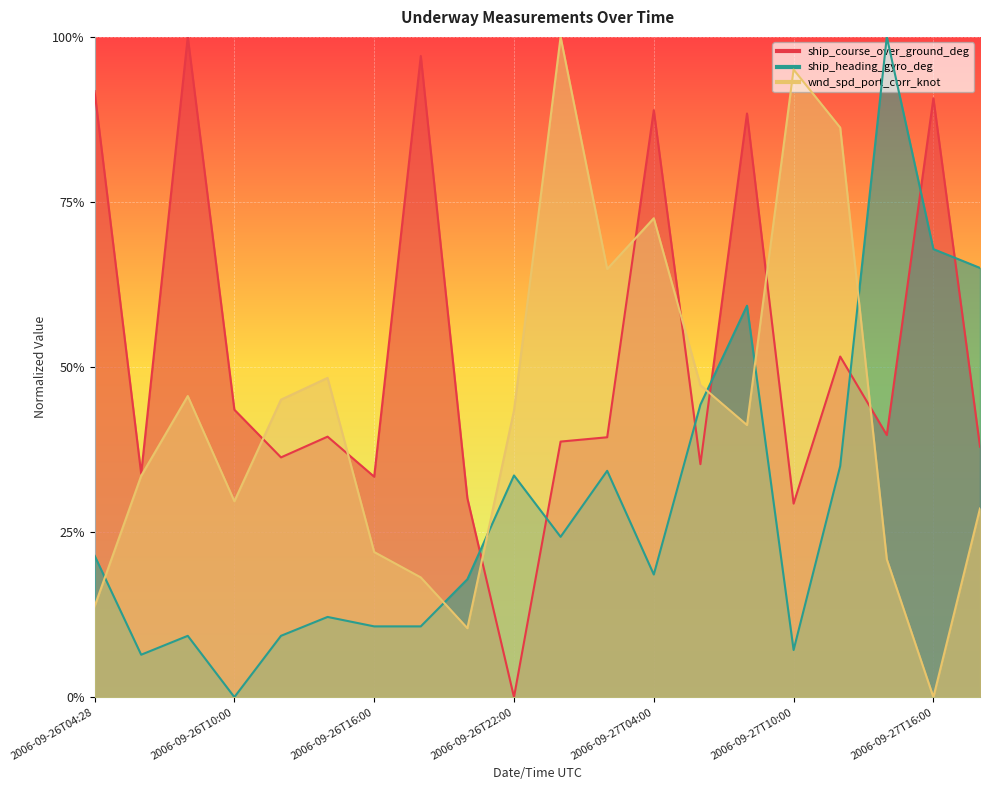

In wnd_spd_port_corr_knot, how many points are lower than both neighbors (excluding endpoints)?

5